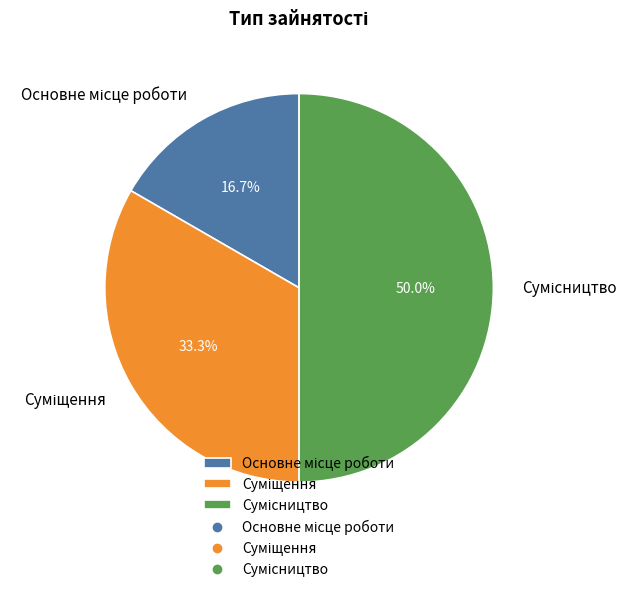

What is the change in value from Основне місце роботи to Сумісництво?

+2